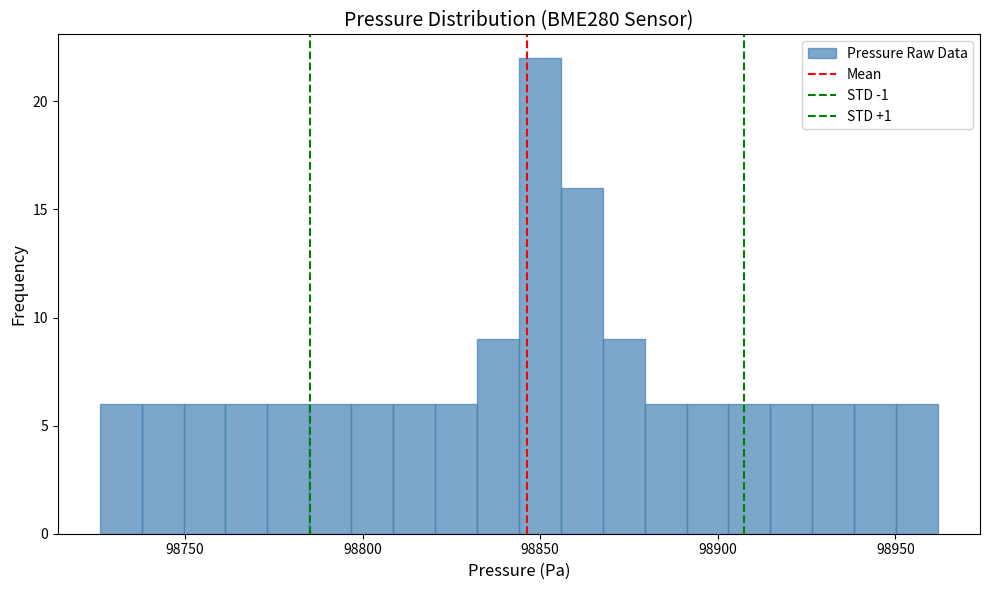

Around what value on the x-axis is the tallest bar? Give the approximate position of its centre, as read against the axis.

98850